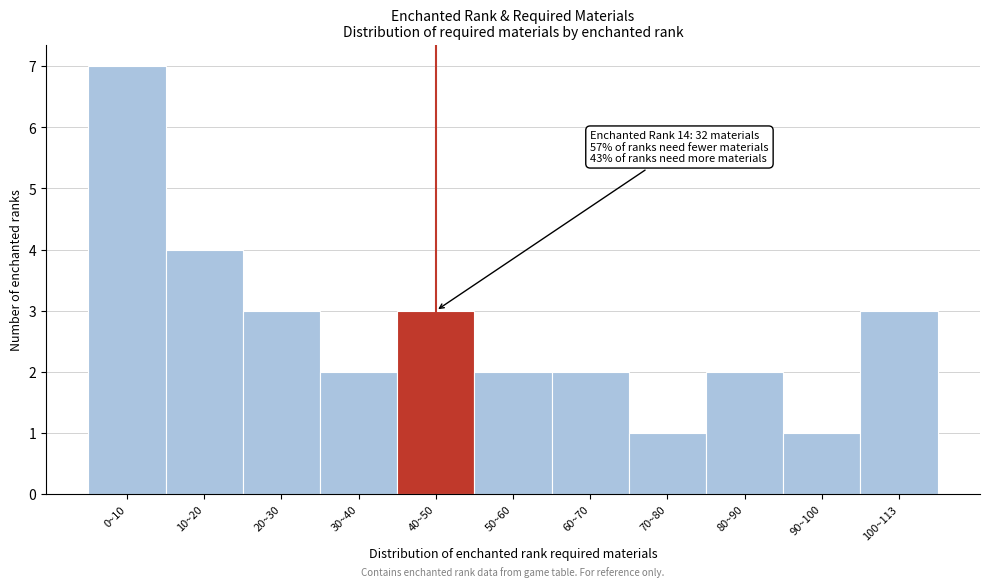

Reading right to left, transcribe all the data shown in this chart.

100~113=3	90~100=1	80~90=2	70~80=1	60~70=2	50~60=2	40~50=3	30~40=2	20~30=3	10~20=4	0~10=7